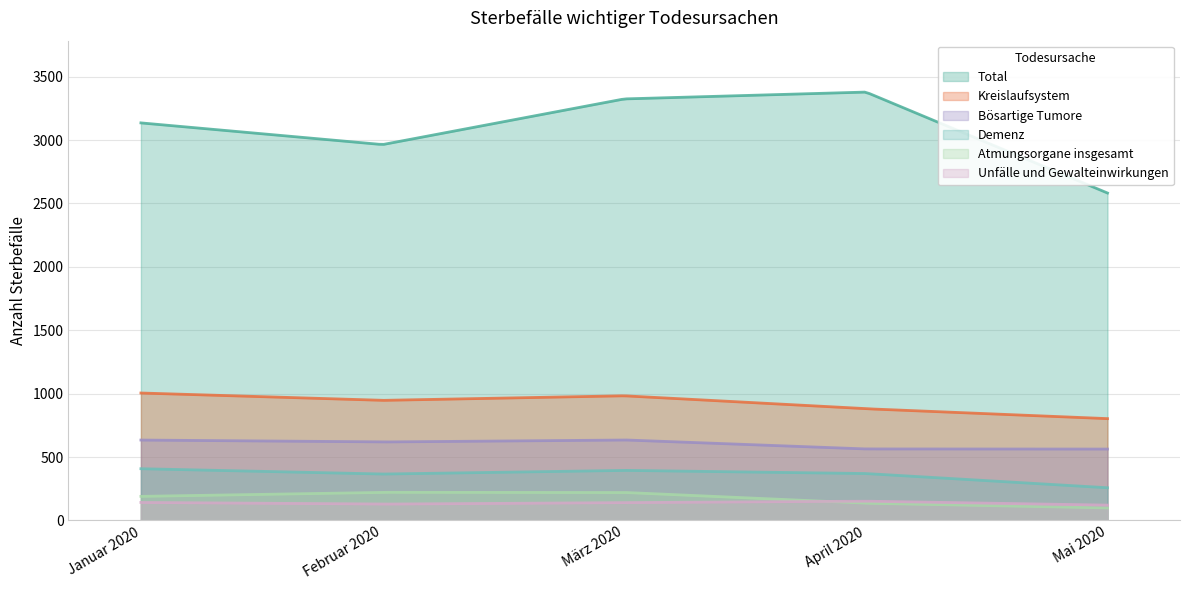

What is the spread (max minus min) of values at Februar 2020?

2835